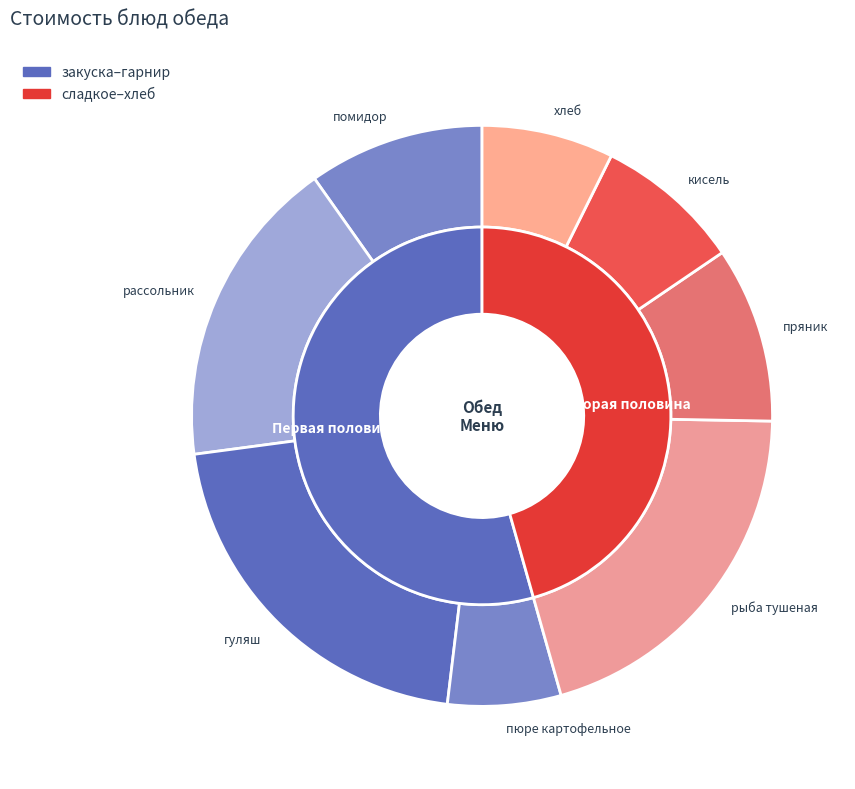

Does any single category account for the majority?

No